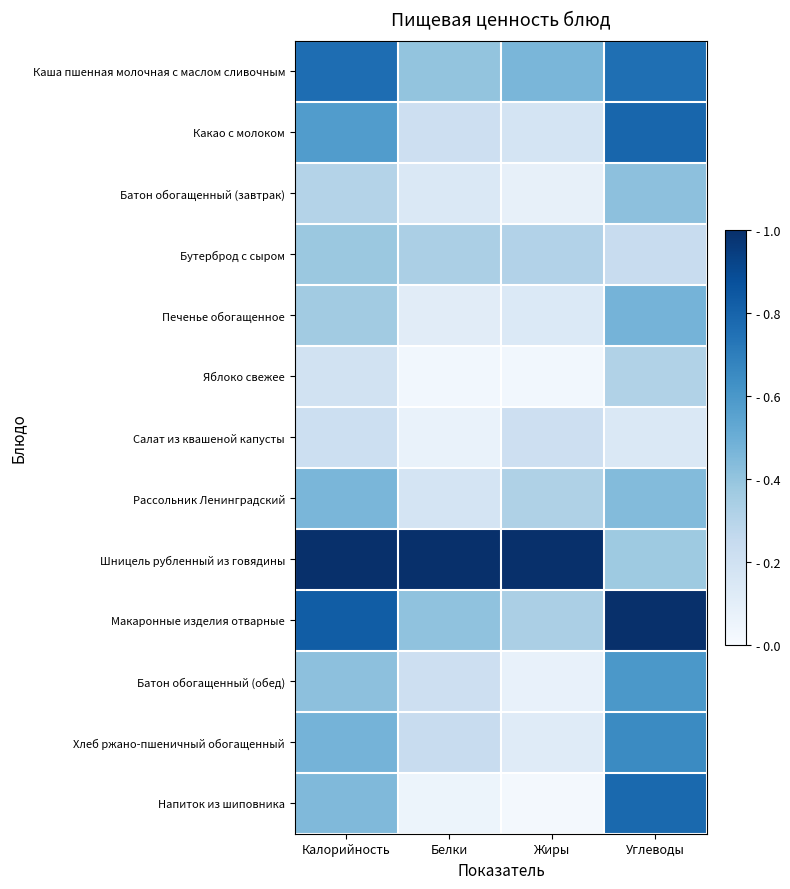

Which series has the largest total across all categories?

Шницель рубленный из говядины